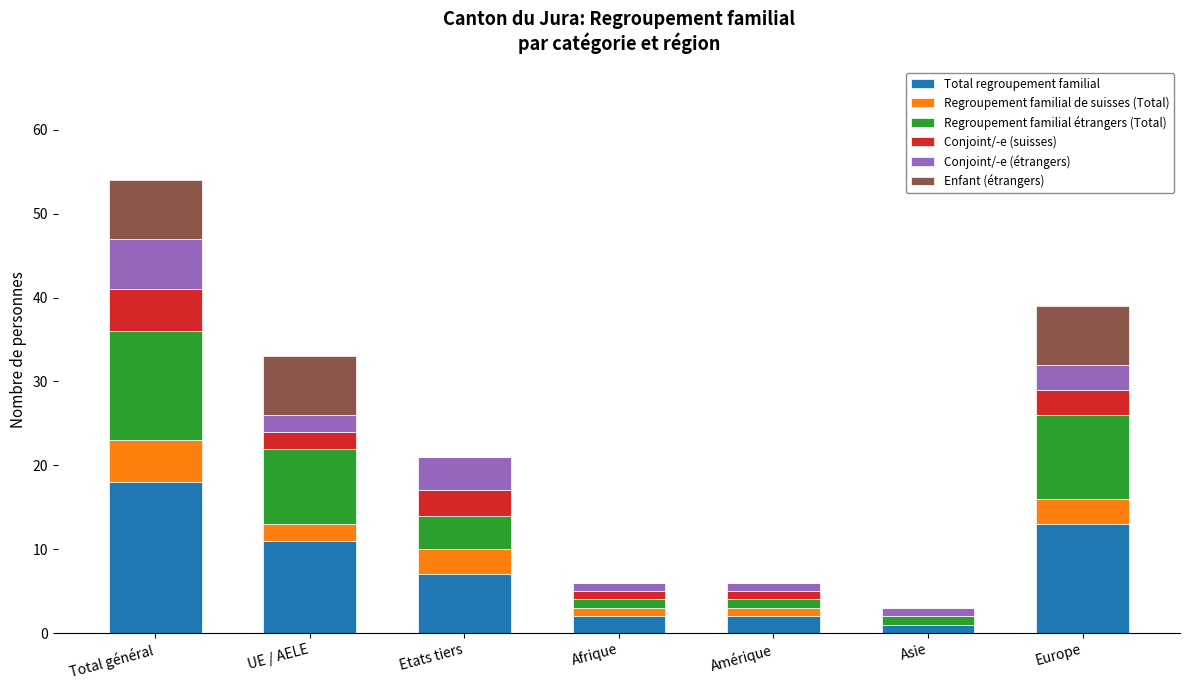

What is the total value across all series at Europe?

39